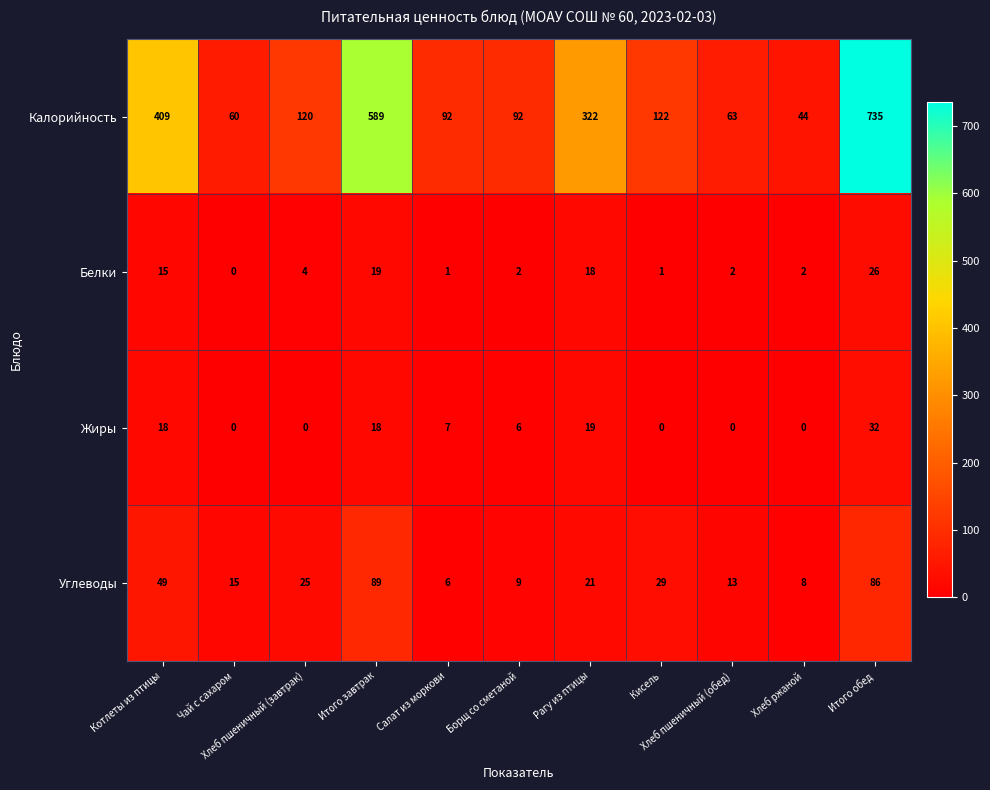

Which series has the largest range (max minus min)?

Калорийность